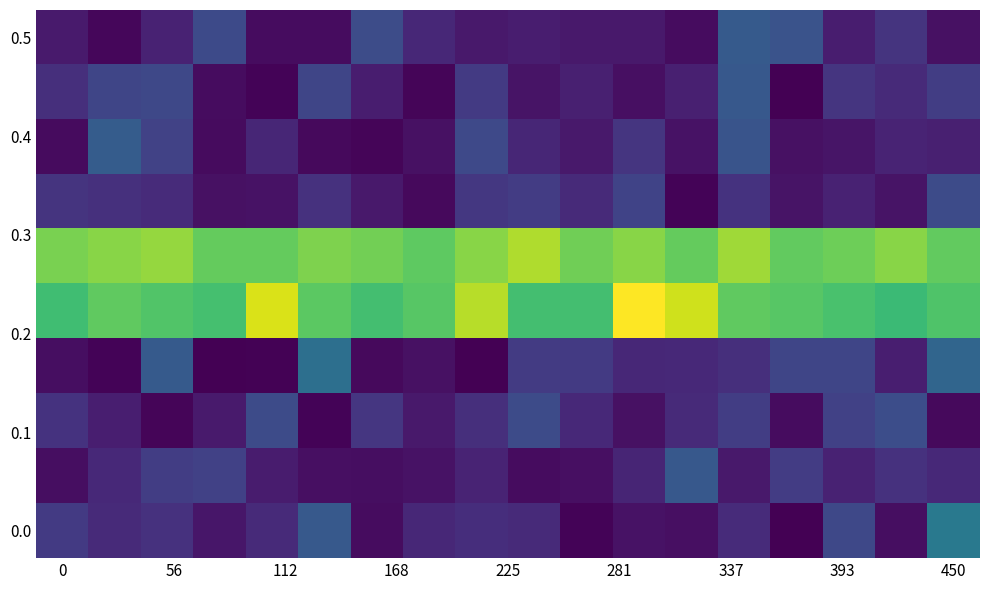

At how many categories does at least one series exceed 0?

18